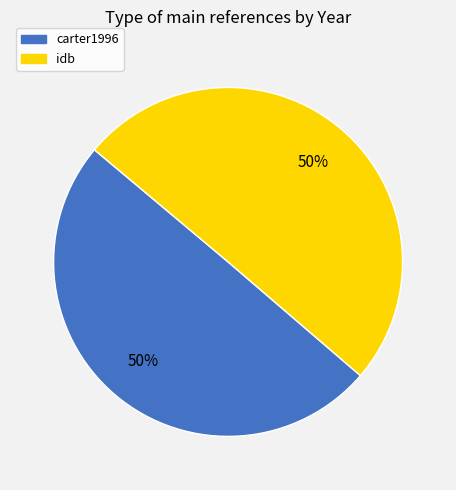

What is the ratio of the value at carter1996 to the value at idb?

1.0